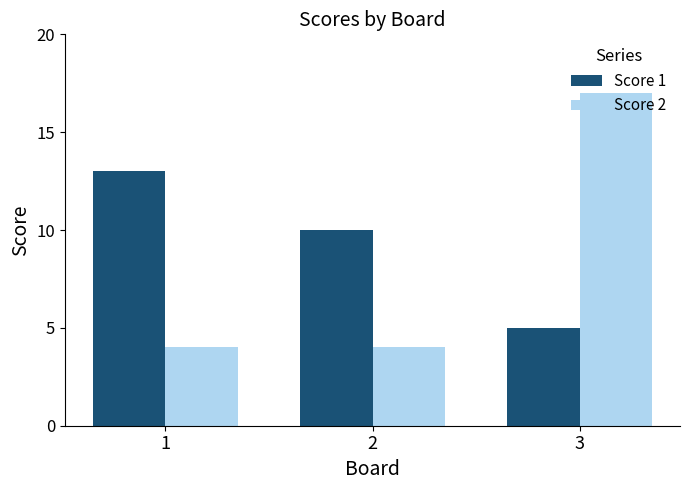

What value does the Score 2 series have at 3?

17